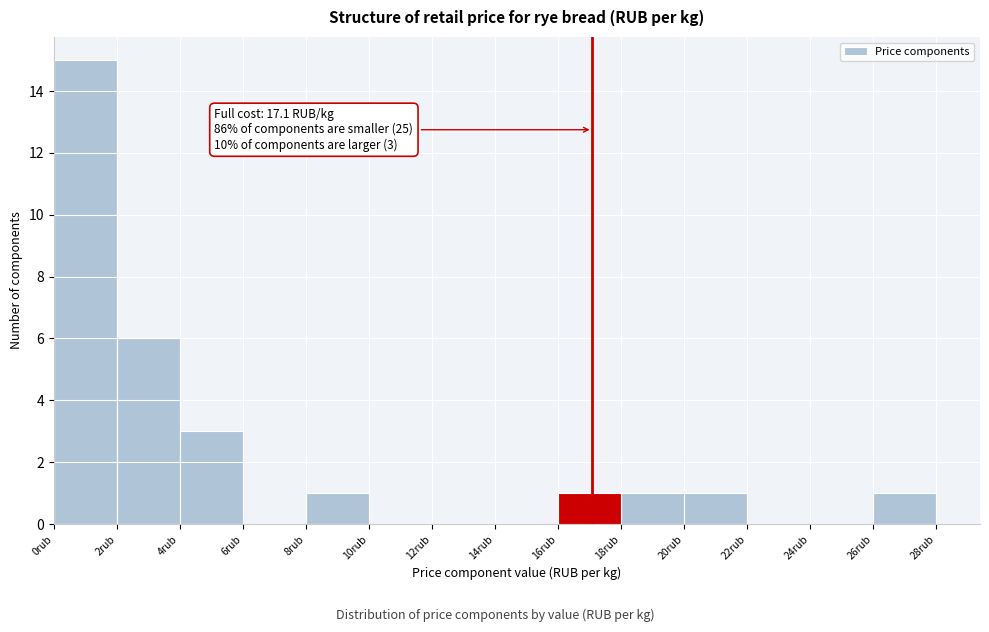

Which range on the x-axis has the tallest bar?

0 to 2